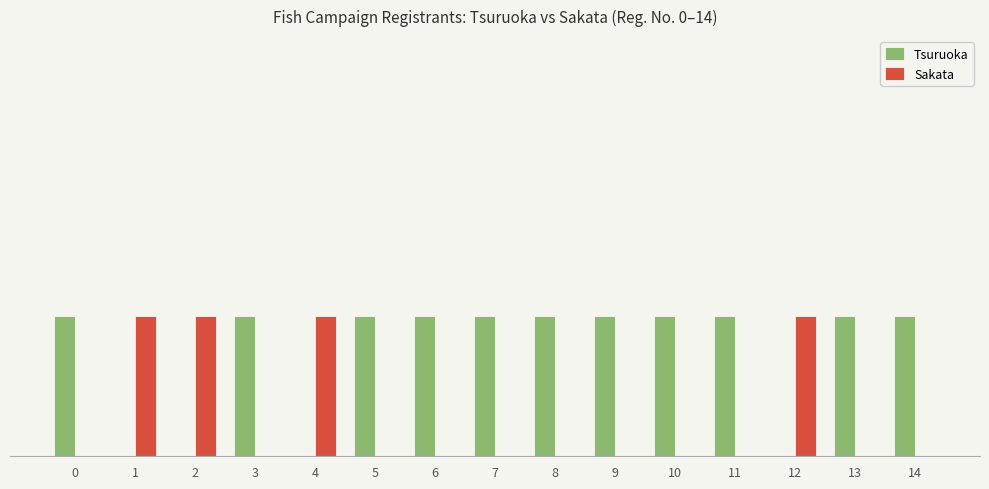

What is the difference between the maximum and minimum values in the Tsuruoka series?

1